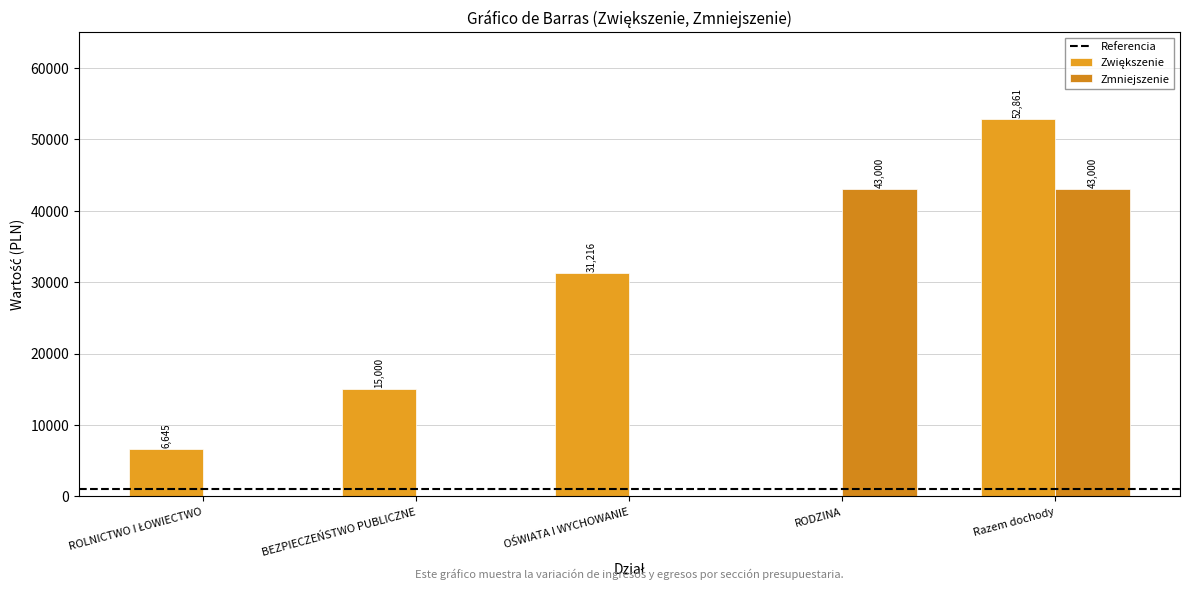

How many data points does each series have?

5